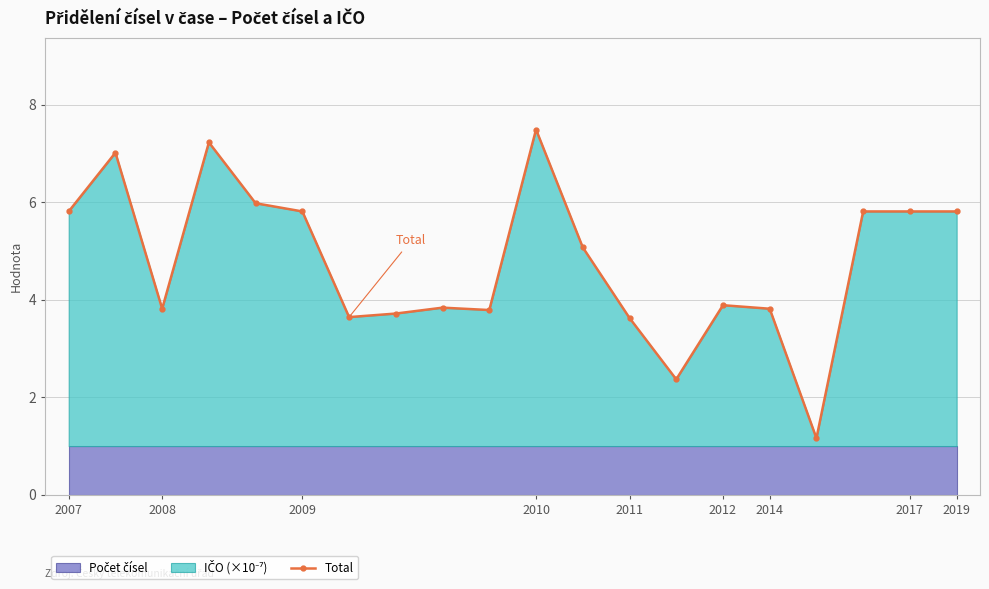

What is the minimum value shown in the chart?

1.2